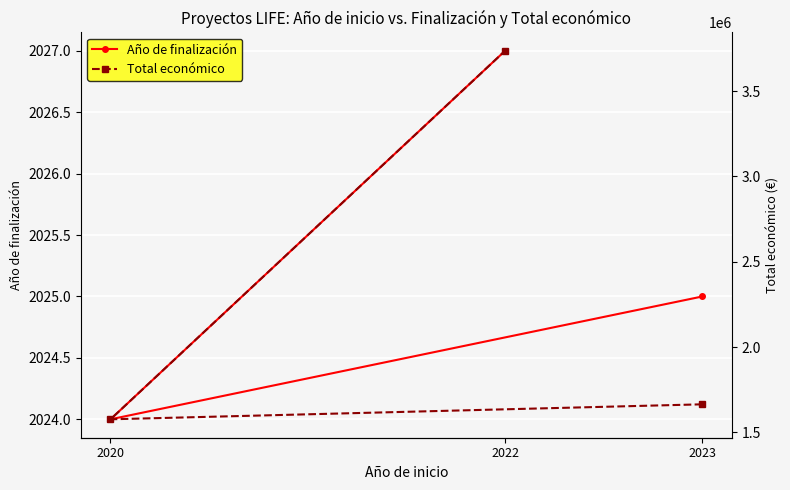

What is the total value across all series at 2022?

3738461